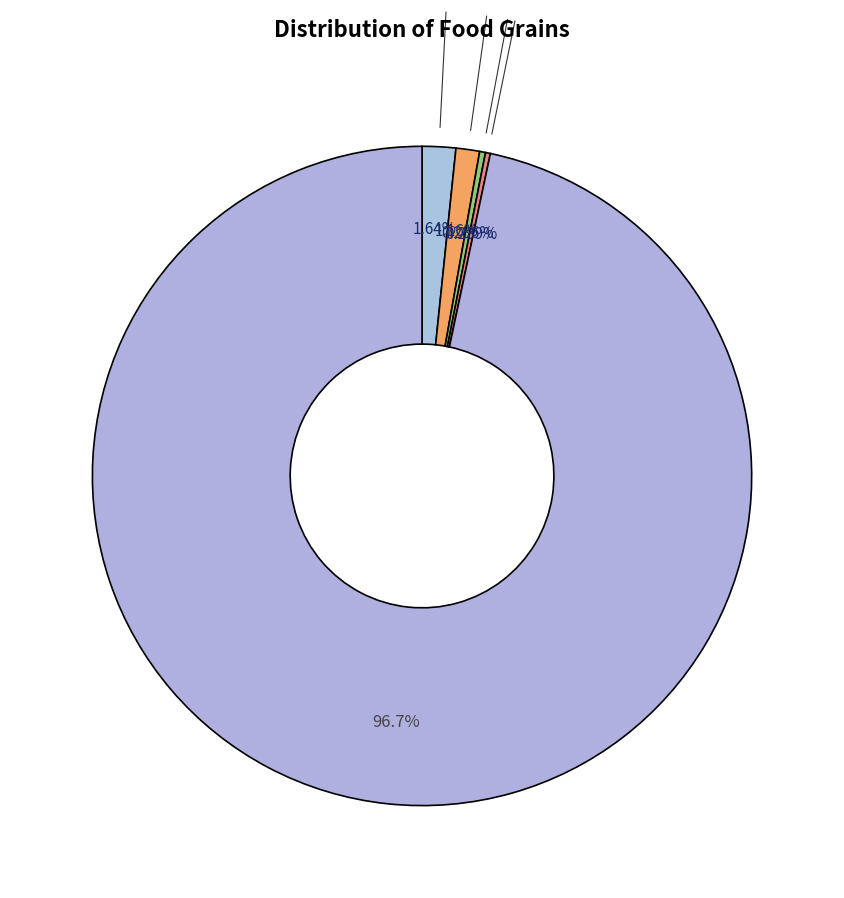

Is there a majority slice in this chart?

Yes